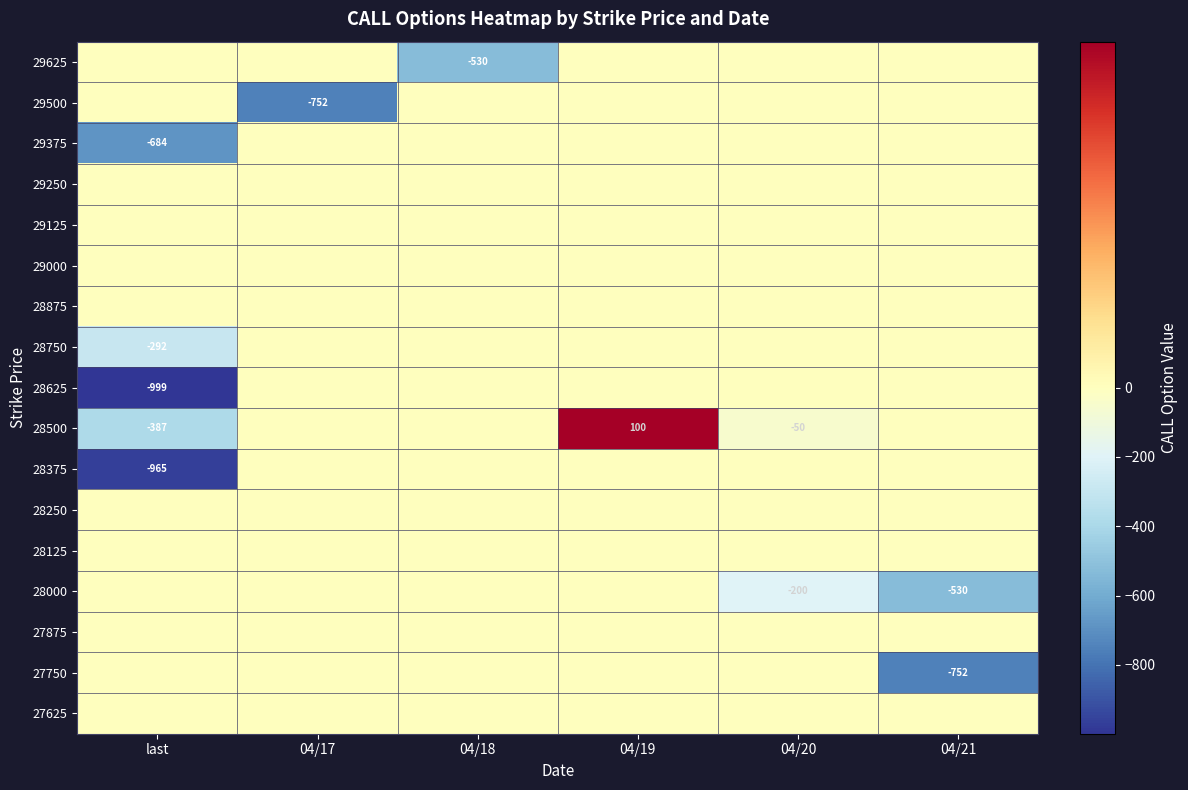

The 29500 series shows -752 at 04/17. True or false?

True